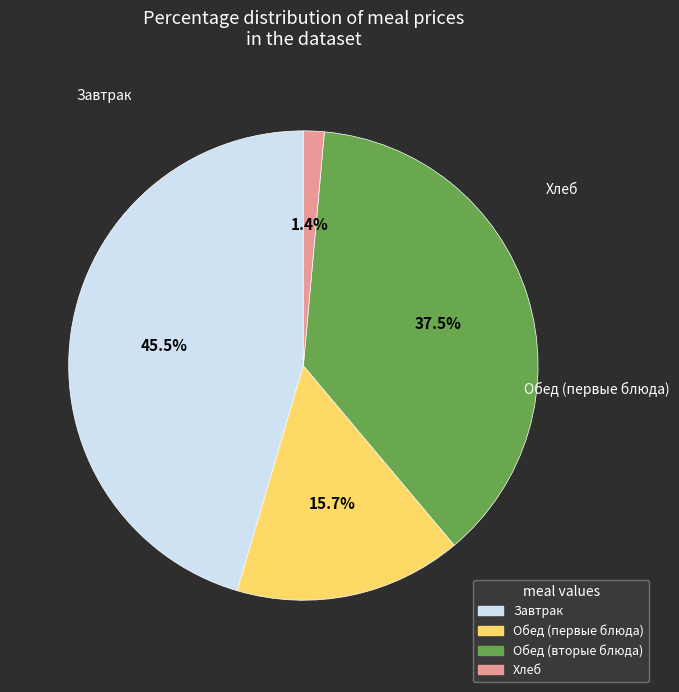

Is there a majority slice in this chart?

No